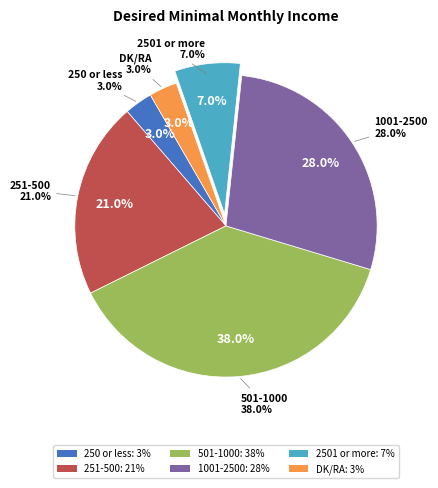

Which slice is the smallest?

250 or less